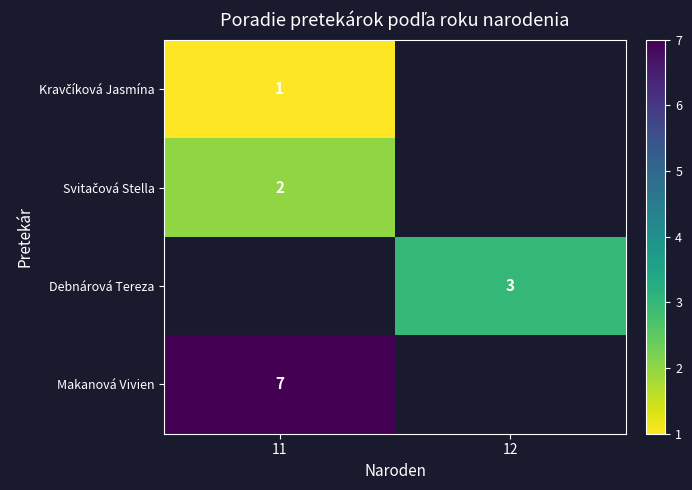

The Makanová Vivien series shows 4 at 11. True or false?

False